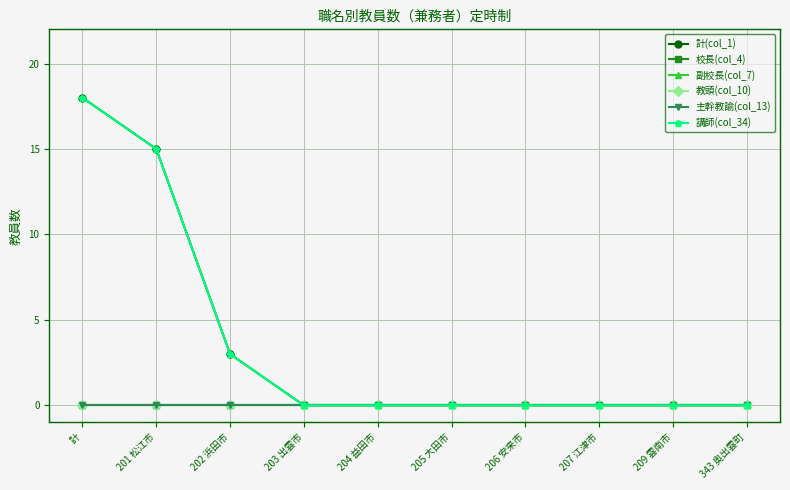

How many series are shown in this chart?

6